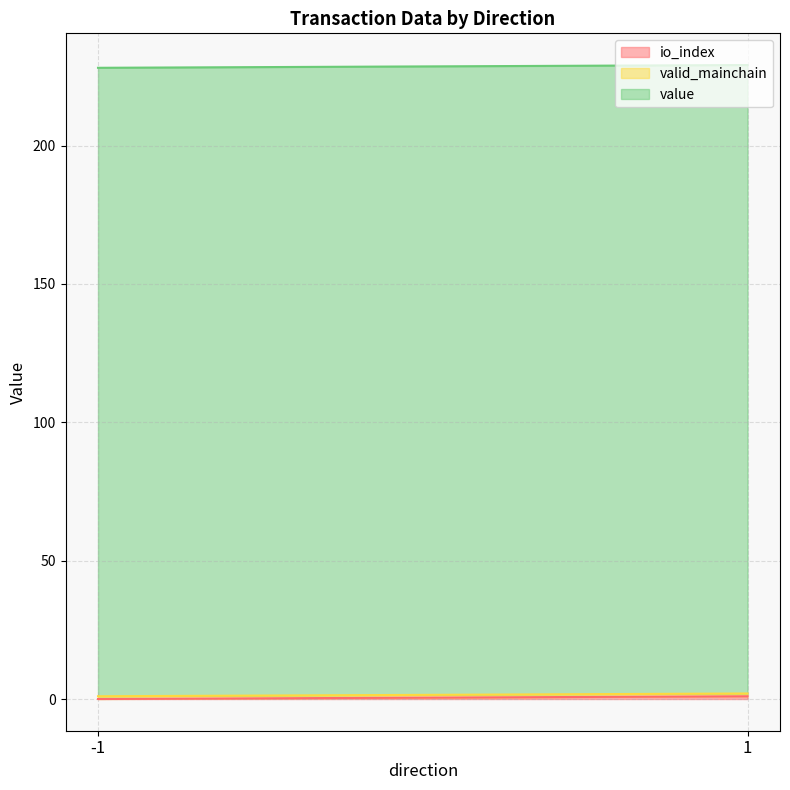

What is the spread (max minus min) of values at -1?

227.1